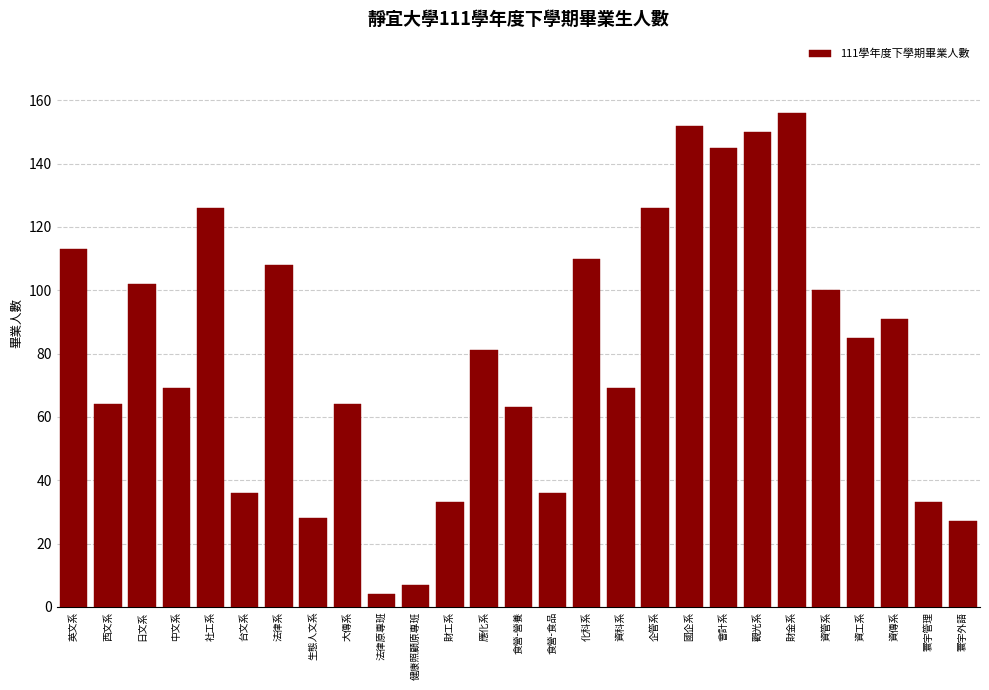

Reading right to left, extract all data points from this chart.

寰宇外語=27	寰宇管理=33	資傳系=91	資工系=85	資管系=100	財金系=156	觀光系=150	會計系=145	國企系=152	企管系=126	資科系=69	化科系=110	食營-食品=36	食營-營養=63	應化系=81	財工系=33	健康照顧原專班=7	法律原專班=4	大傳系=64	生態人文系=28	法律系=108	台文系=36	社工系=126	中文系=69	日文系=102	西文系=64	英文系=113